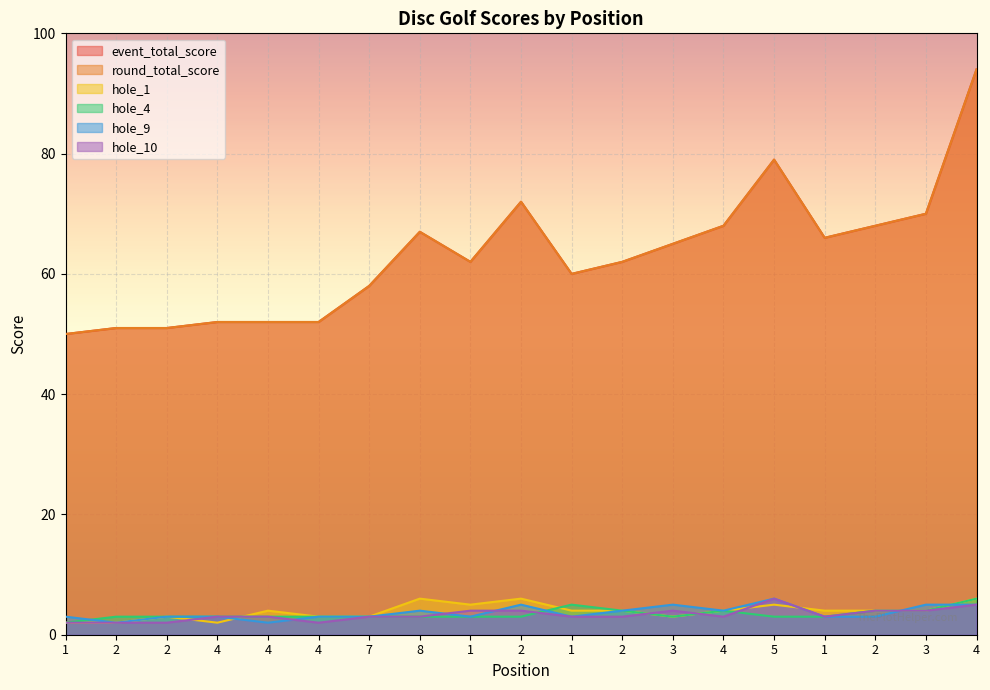

In hole_1, how many points are higher than both neighbors (excluding endpoints)?

5